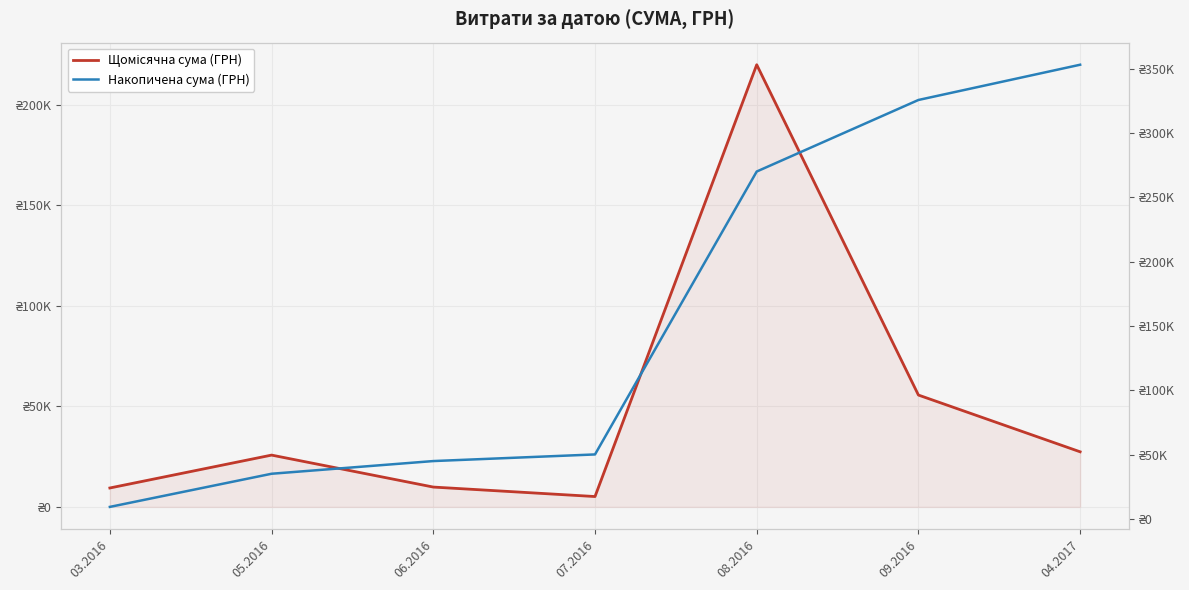

What are all the series names shown in the legend?

Щомісячна сума (ГРН), Накопичена сума (ГРН)